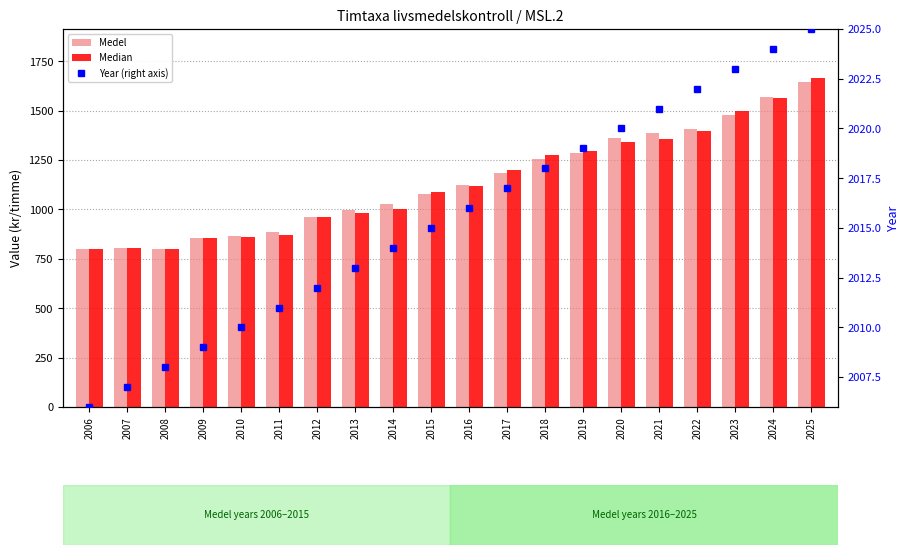

What is the total value across all series at 2021?

4767.5